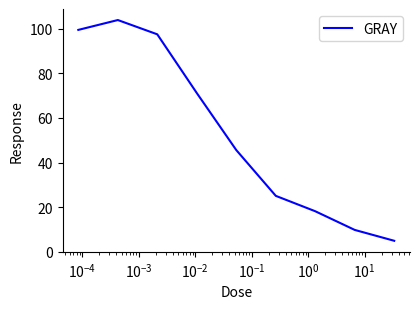

How many categories are shown in the chart?

9